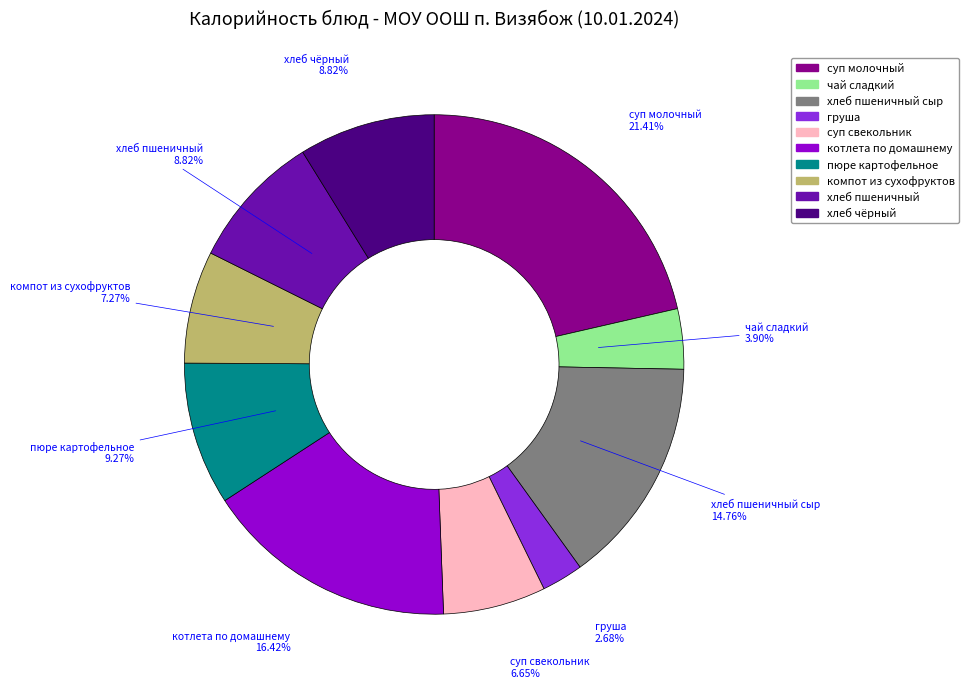

Is there any slice that represents more than half of the pie?

No